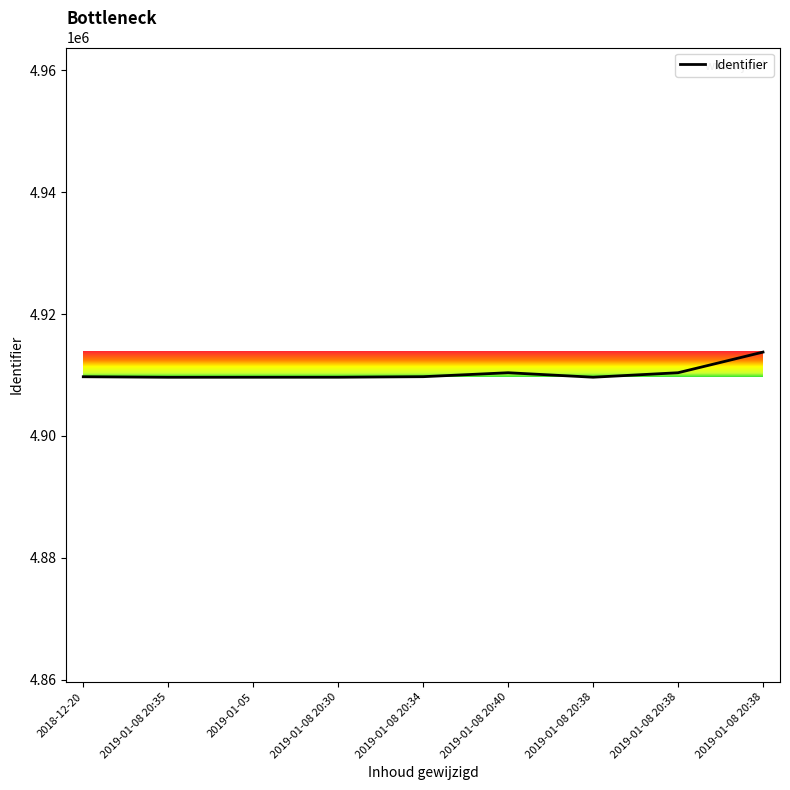

Approximately how many times larger is the value at 2019-01-08 20:38 compared to 2019-01-08 20:38?

1.0